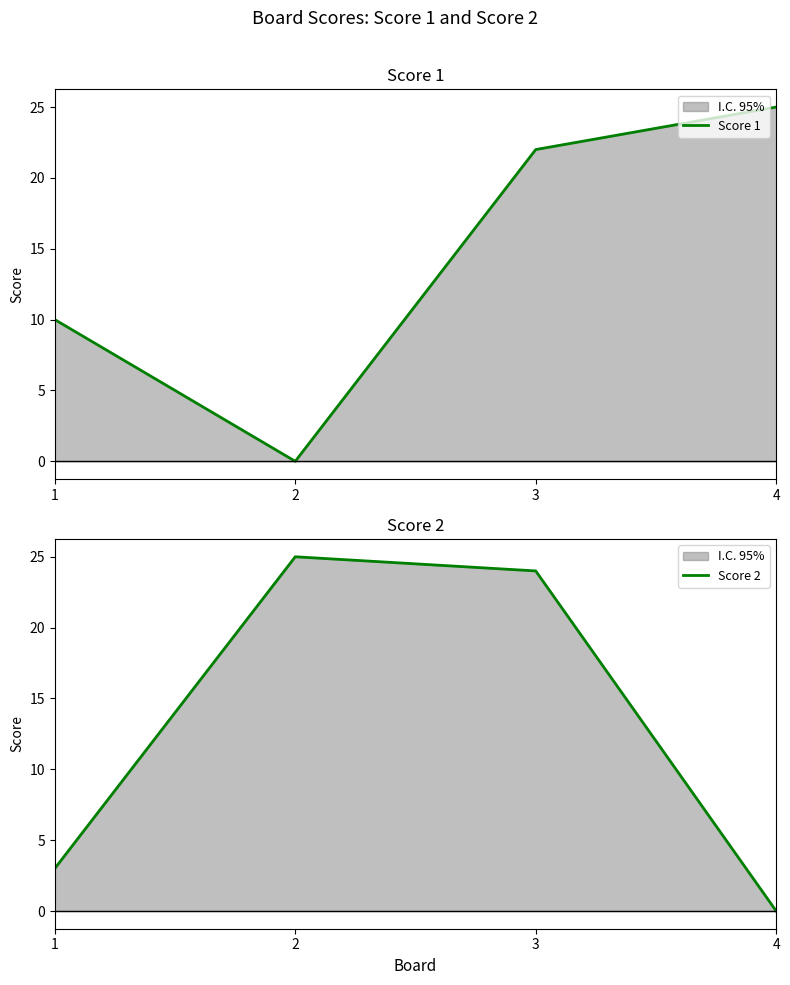

What is the spread (max minus min) of values at 2?

25